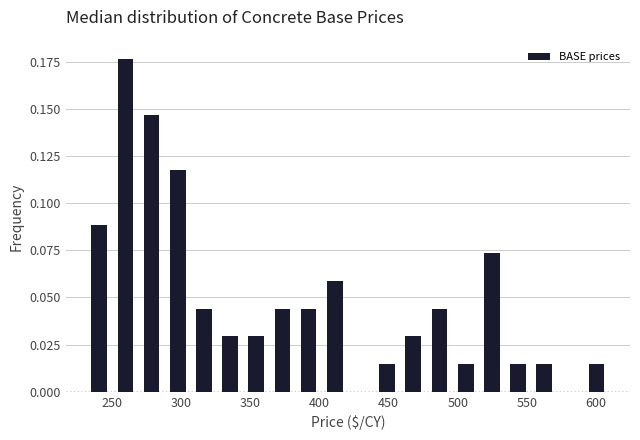

Read against the x-axis, roughly where is the centre of the tallest bar?

260